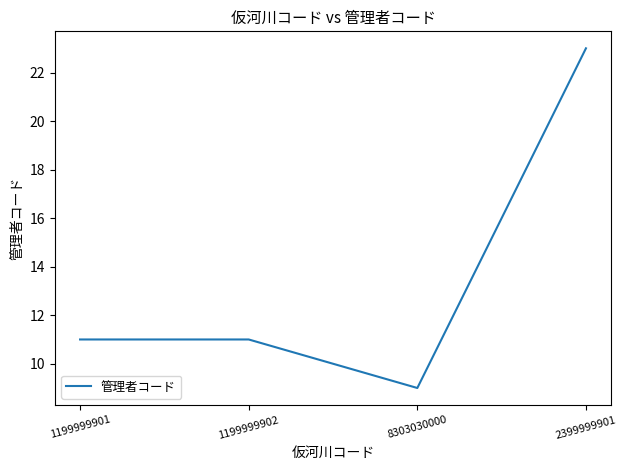

True or false: the data shows 7 at 1199999902.

False